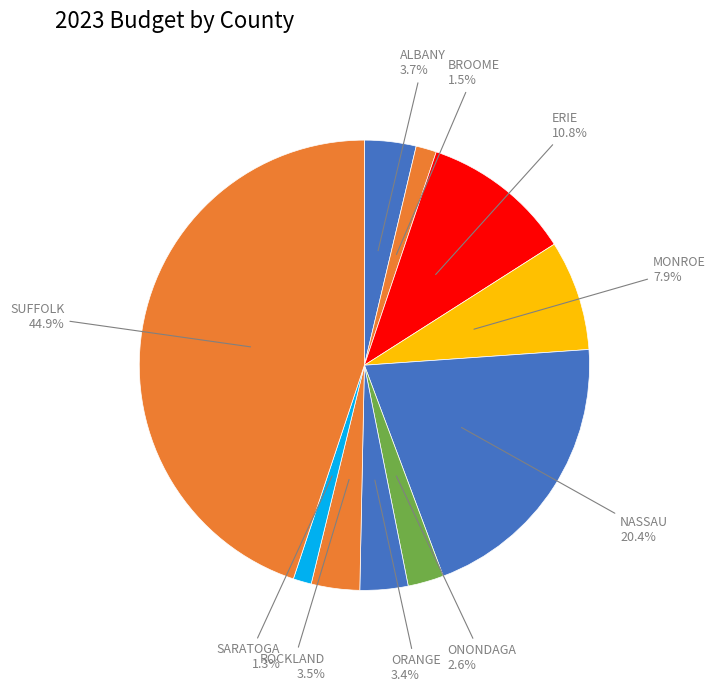

How many segments does this pie chart have?

10